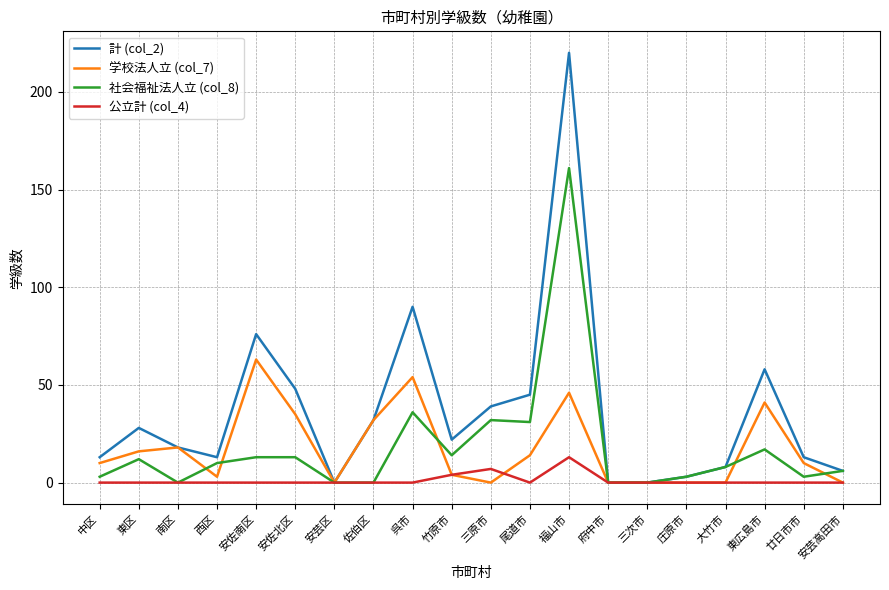

Where is the first local minimum for 社会福祉法人立 (col_8)?

南区